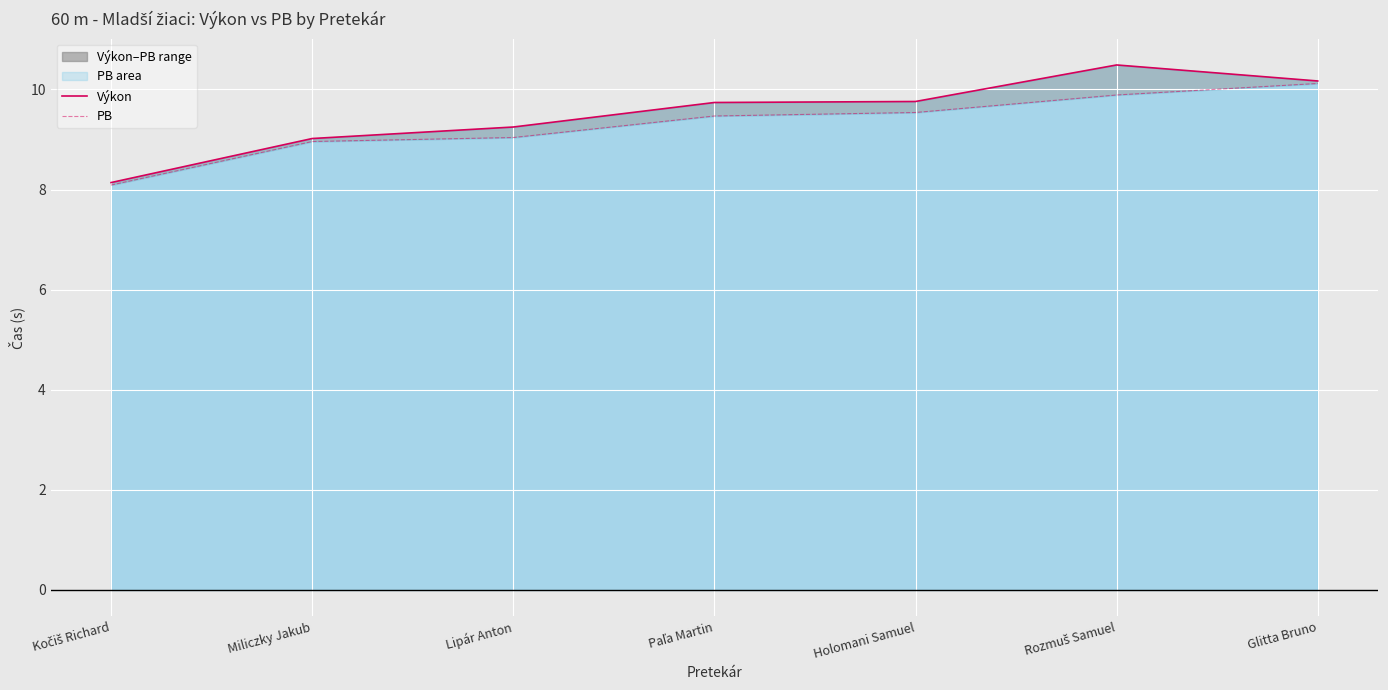

At which label does Výkon reach its peak?

Rozmuš Samuel